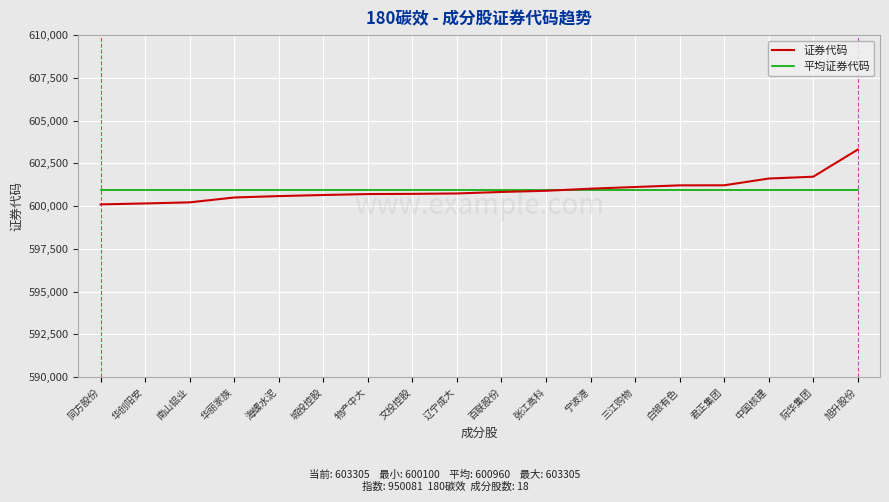

The value of 平均证券代码 at 百联股份 is 600960.4. True or false?

True